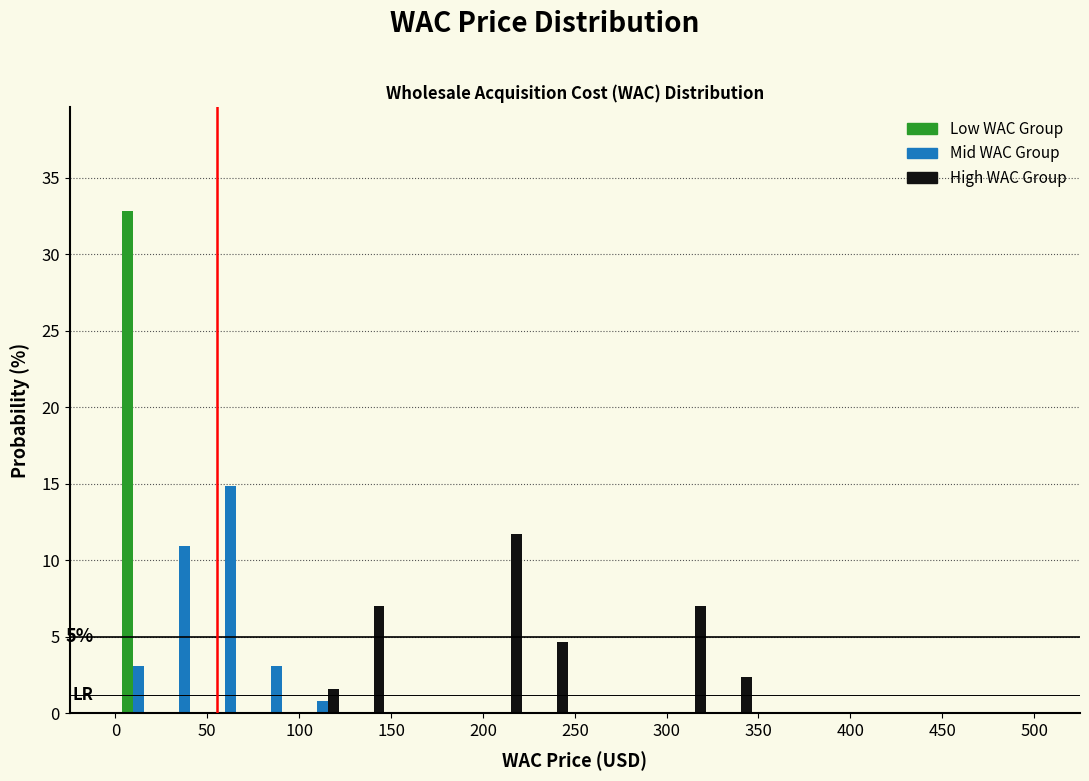

In the High WAC Group series, which range on the x-axis has the tallest bar?

200 to 225